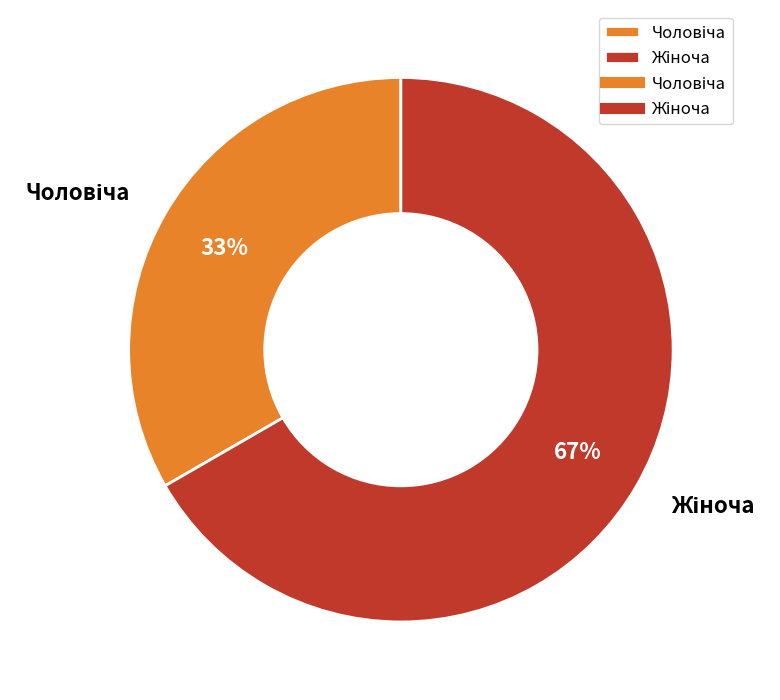

Is there any slice that represents more than half of the pie?

Yes